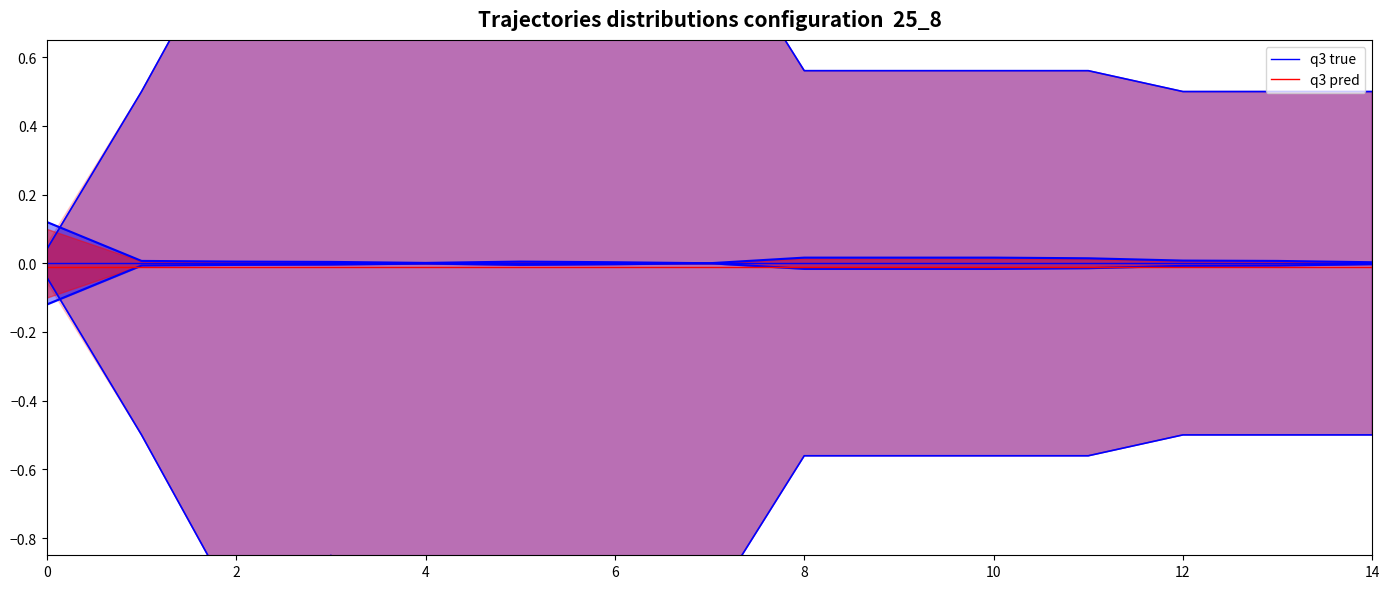

True or false: q3 true and q3 pred cross at least once.

False